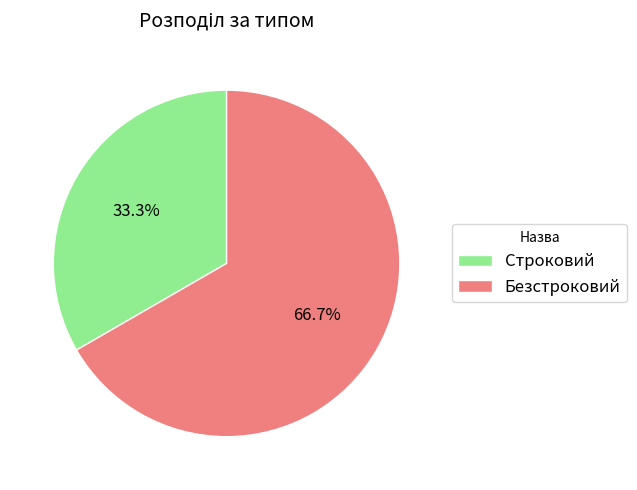

Which has a higher value, Безстроковий or Строковий?

Безстроковий